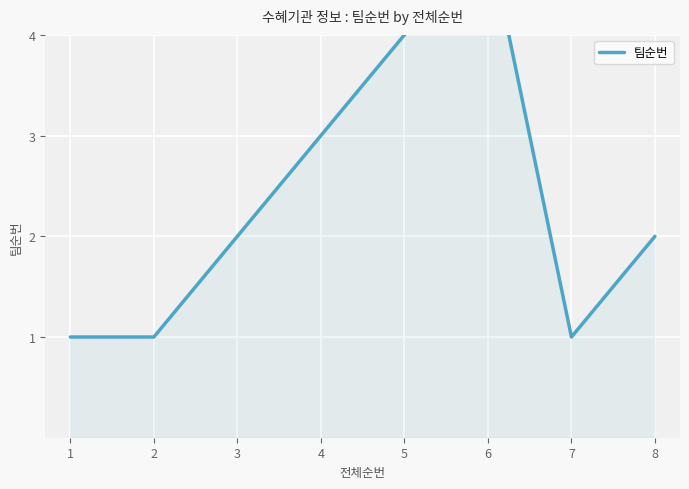

What is the sum of all values?

19